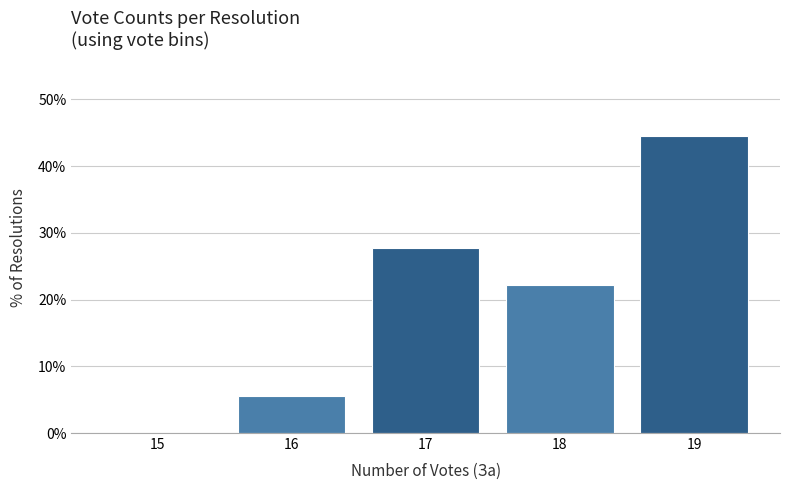

Reading left to right, extract all data points from this chart.

15=0.0	16=5.6	17=27.8	18=22.2	19=44.4